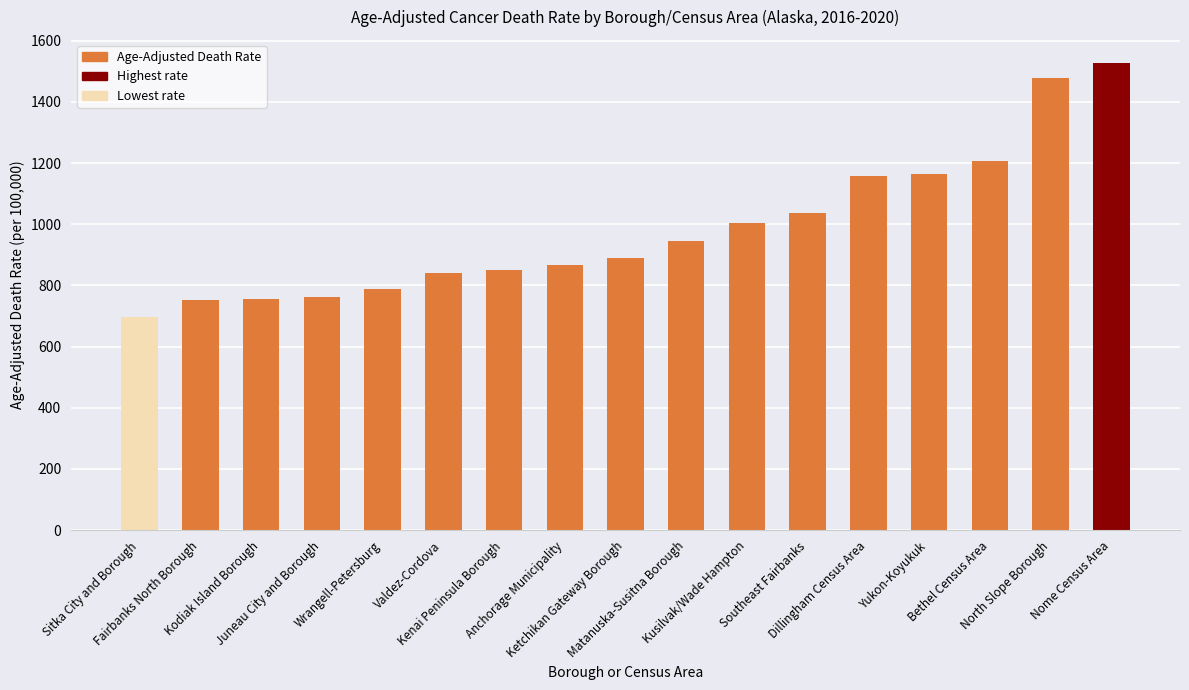

What is the average value?

983.4